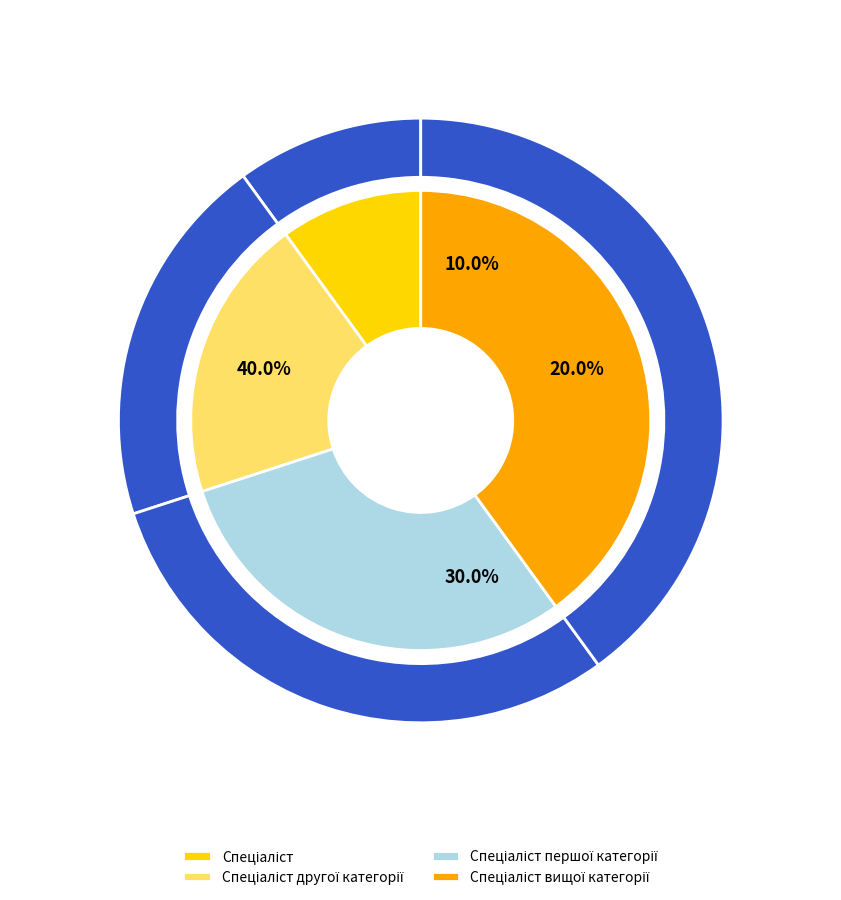

Is there a majority slice in this chart?

No